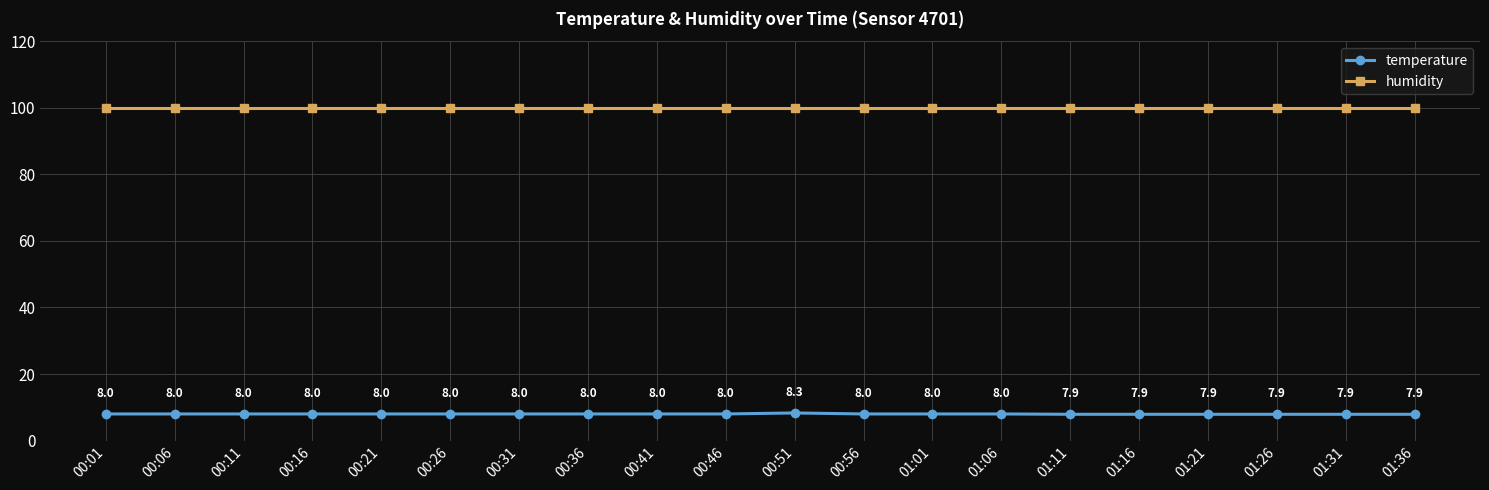

How many lines are shown in the chart?

2